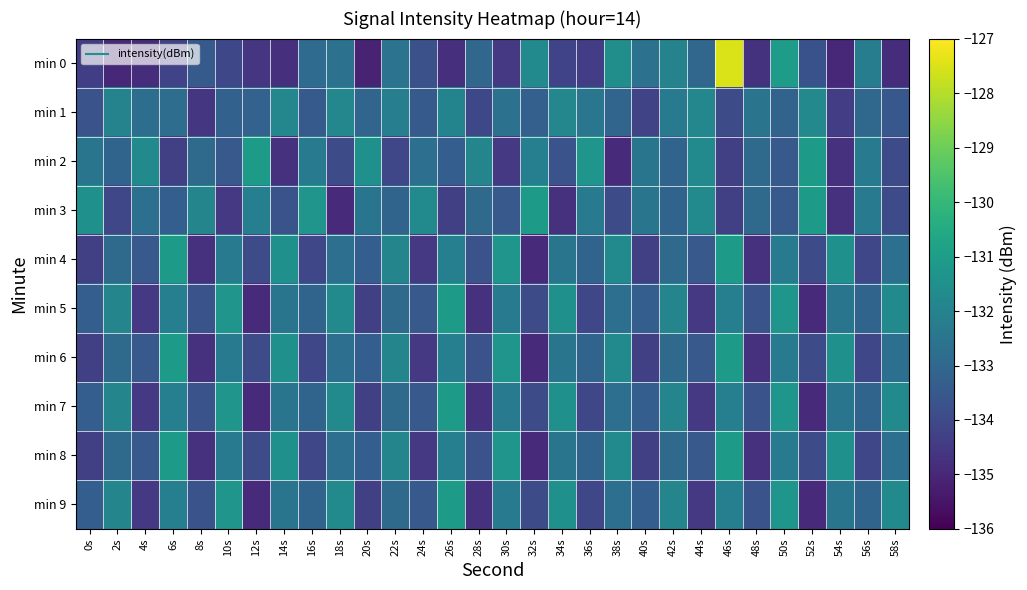

Which series has the widest spread of values?

min 0